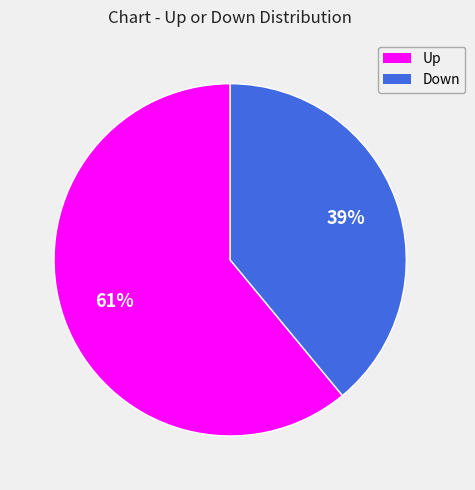

To the nearest percent, what is the difference between the largest and smallest slice percentages?

22%